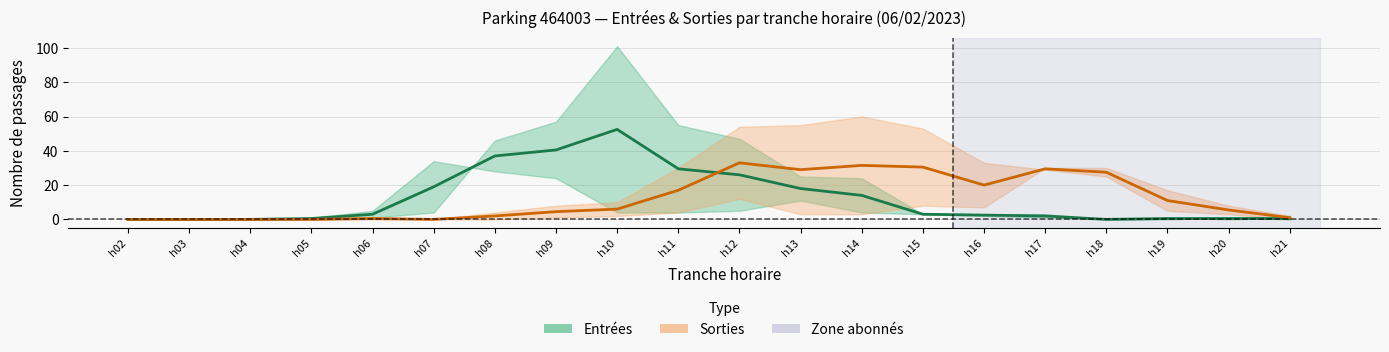

Where do Entrées and Sorties first cross each other?

h11 and h12